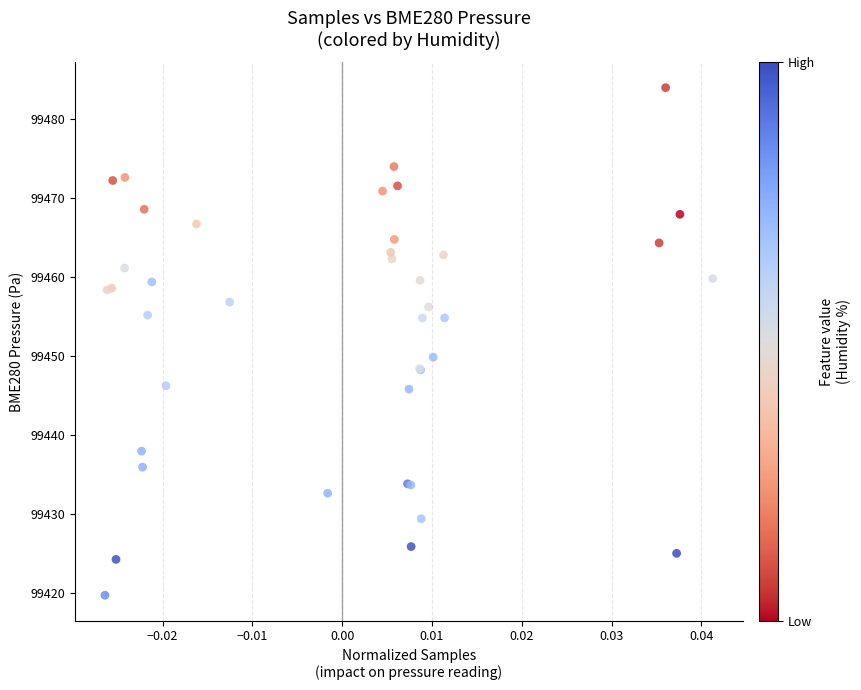

What Y value in the scatter plot is closest to 99451?

99449.9